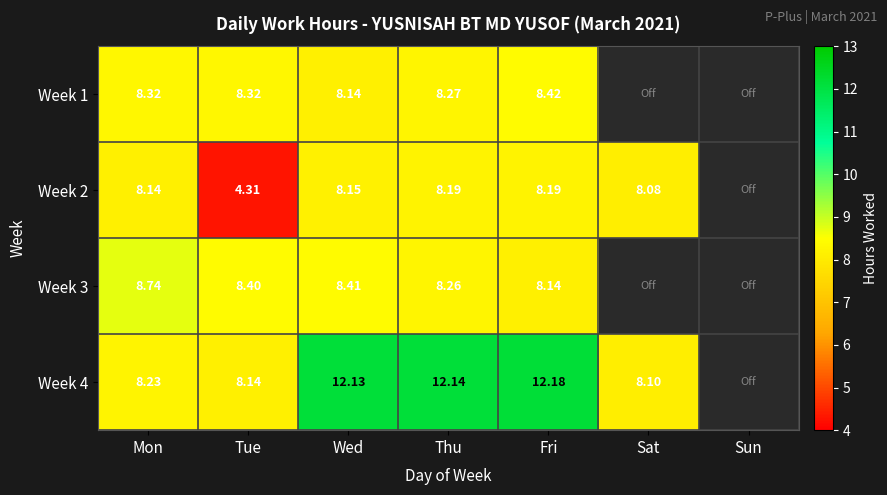

Is the value of Week 2 at Wed greater than the value of Week 1 at Tue?

No